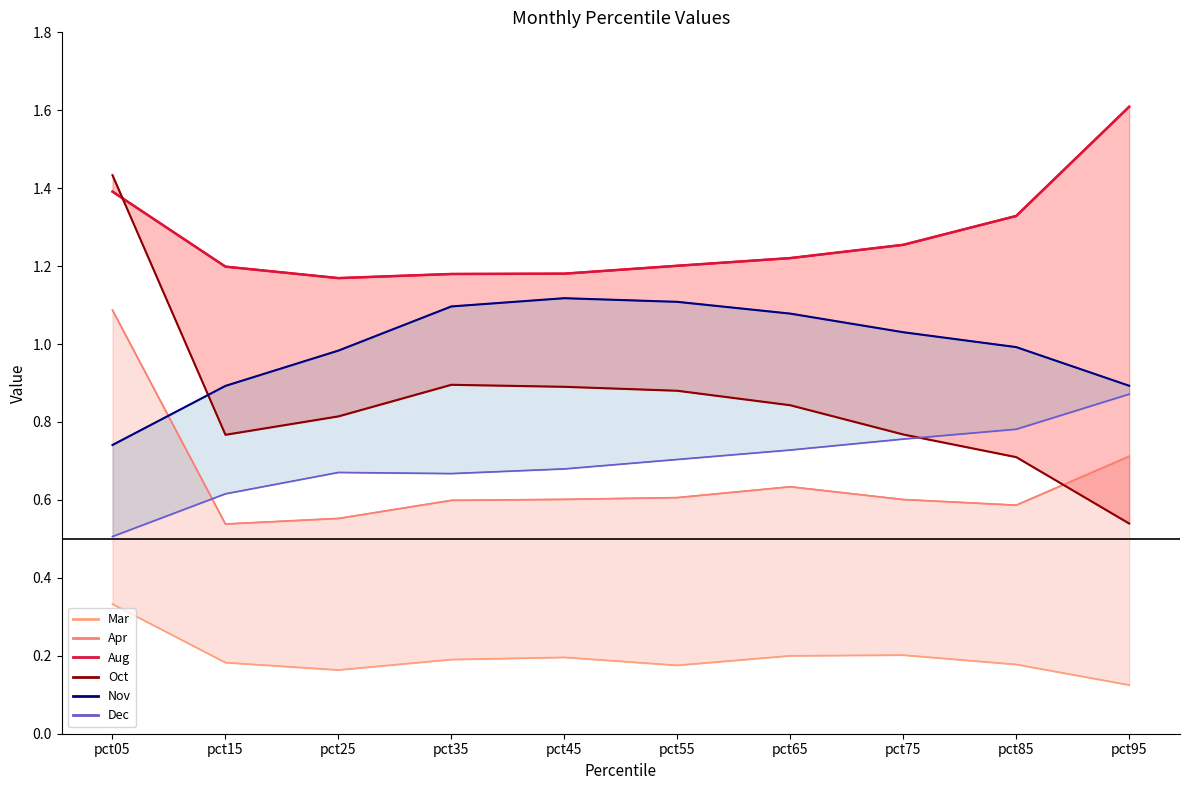

At which category does the chart reach its peak across all series?

pct95